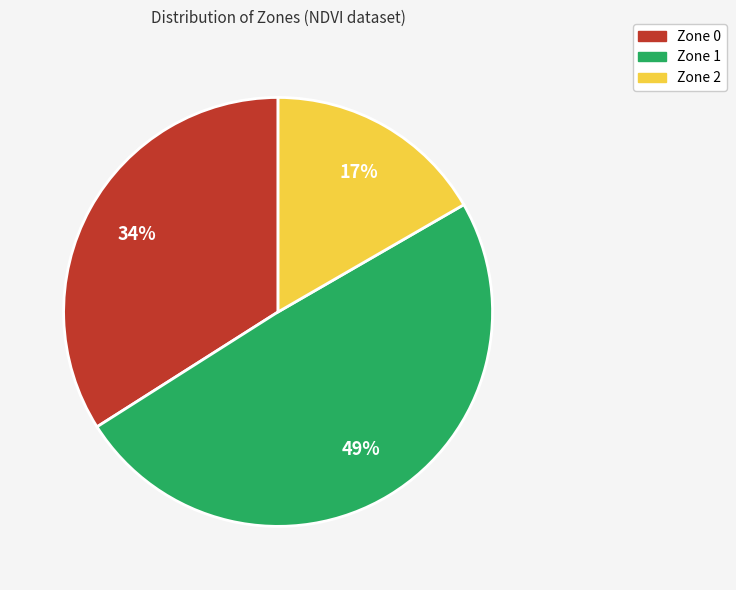

True or false: Zone 0 accounts for 26% of the total.

False